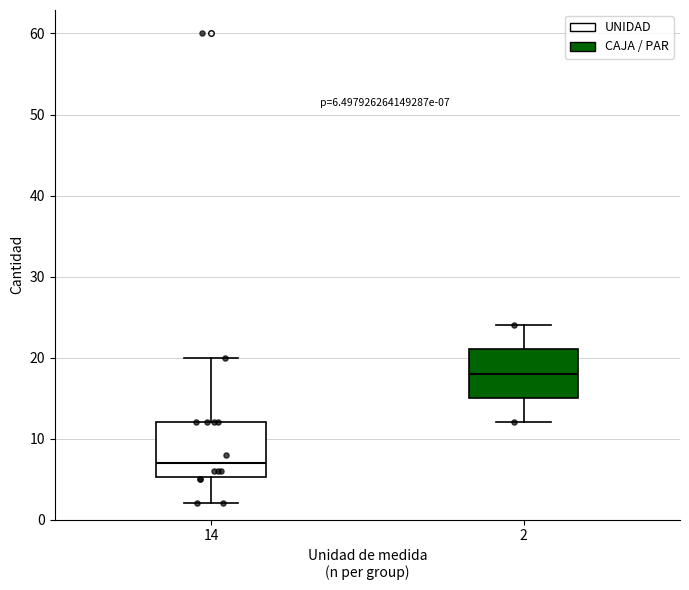

Which box's median line is the lowest?

14